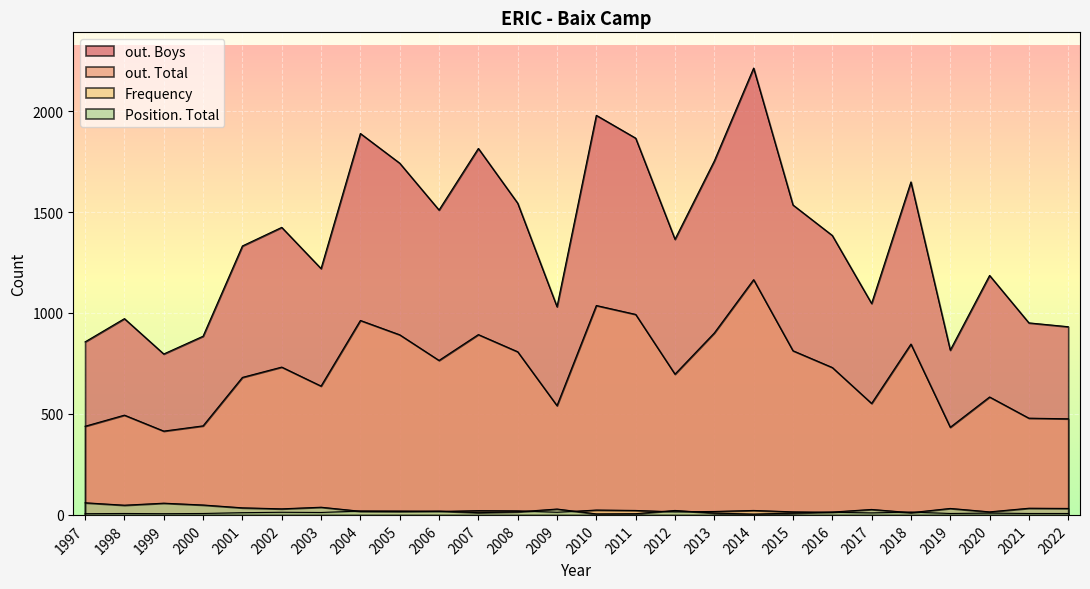

What is the smallest value displayed?

4